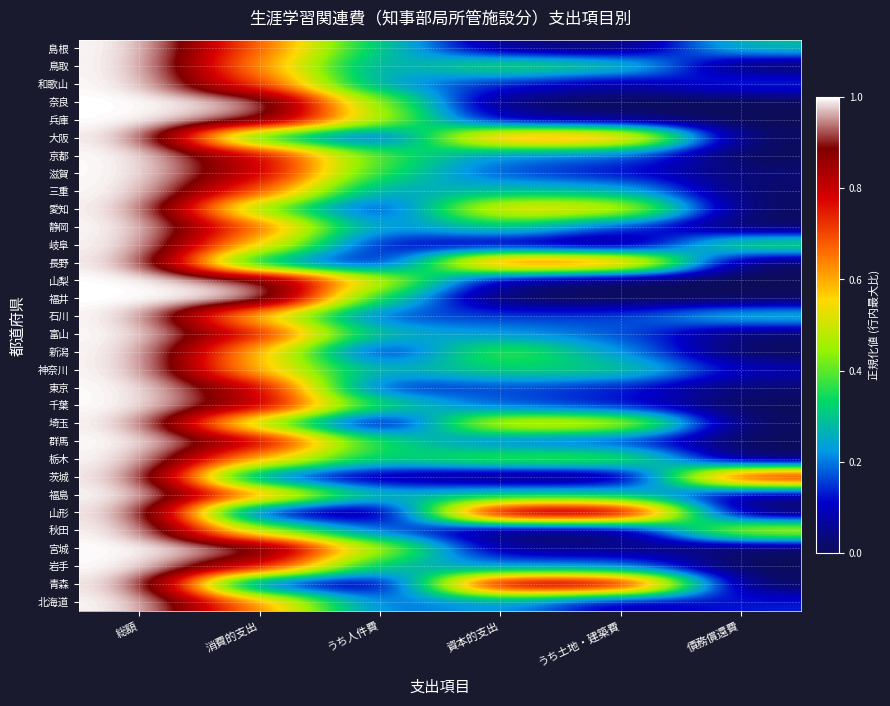

At which category is the sum across all series the highest?

総額